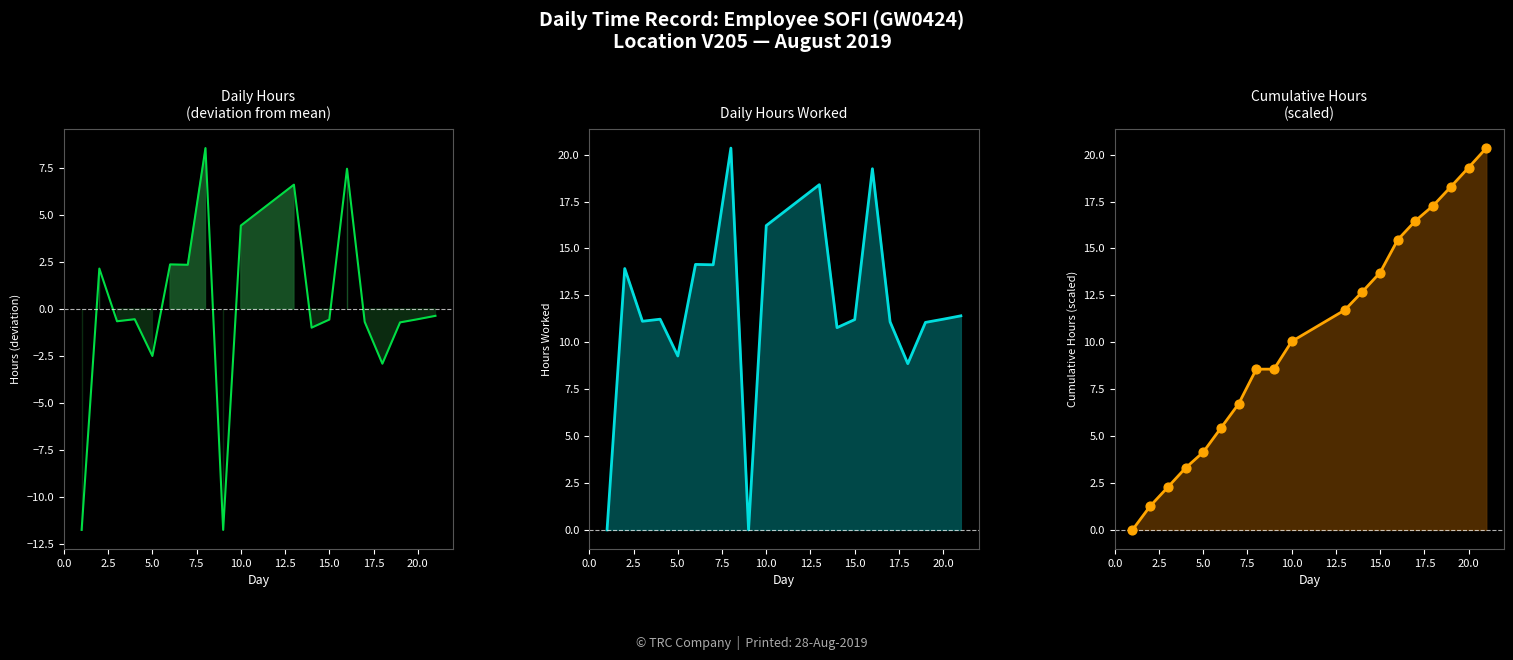

Which series has the widest spread of Y values?

Low Hours trend